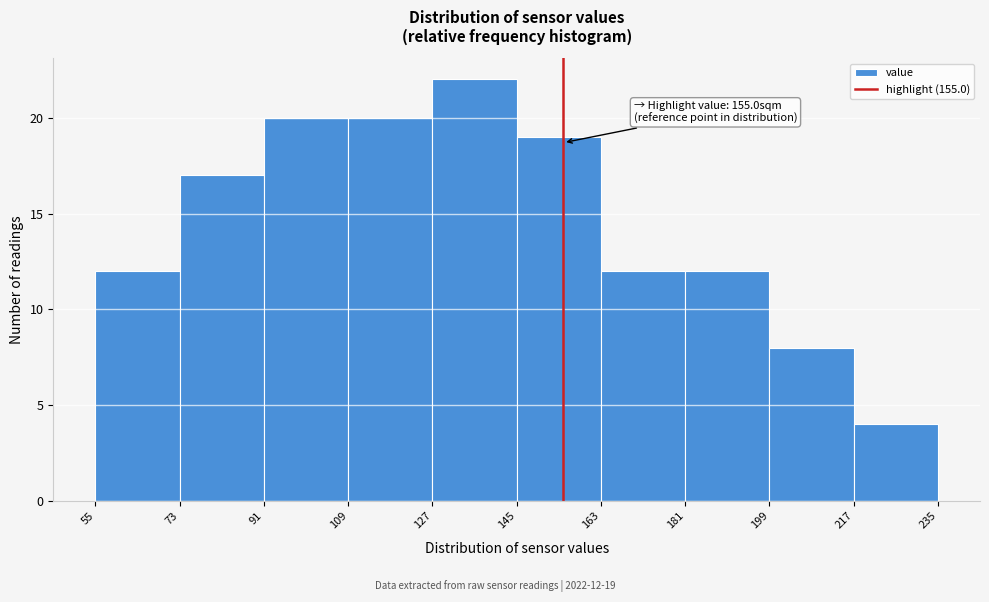

Over which range of the x-axis is the bar tallest?

127 to 145